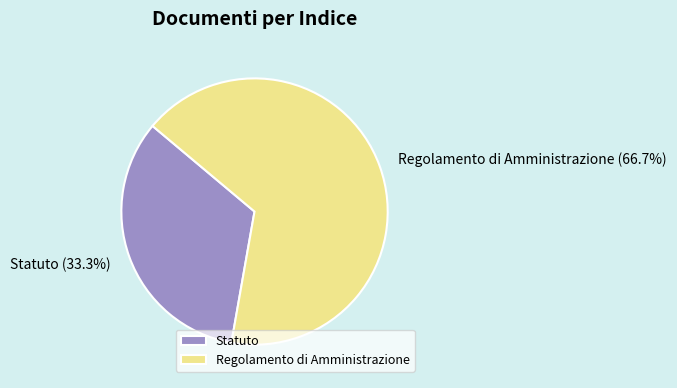

True or false: Regolamento di Amministrazione accounts for 79% of the total.

False